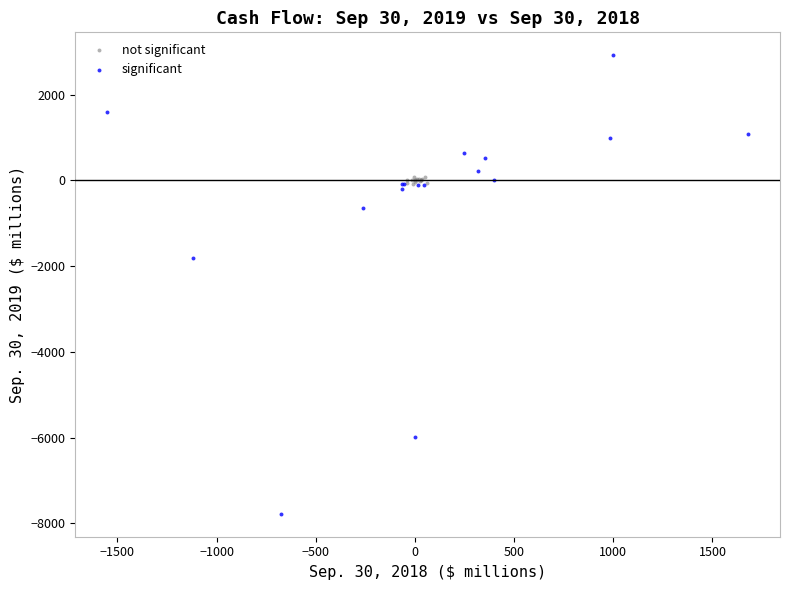

What are all the series names shown in the legend?

not significant, significant